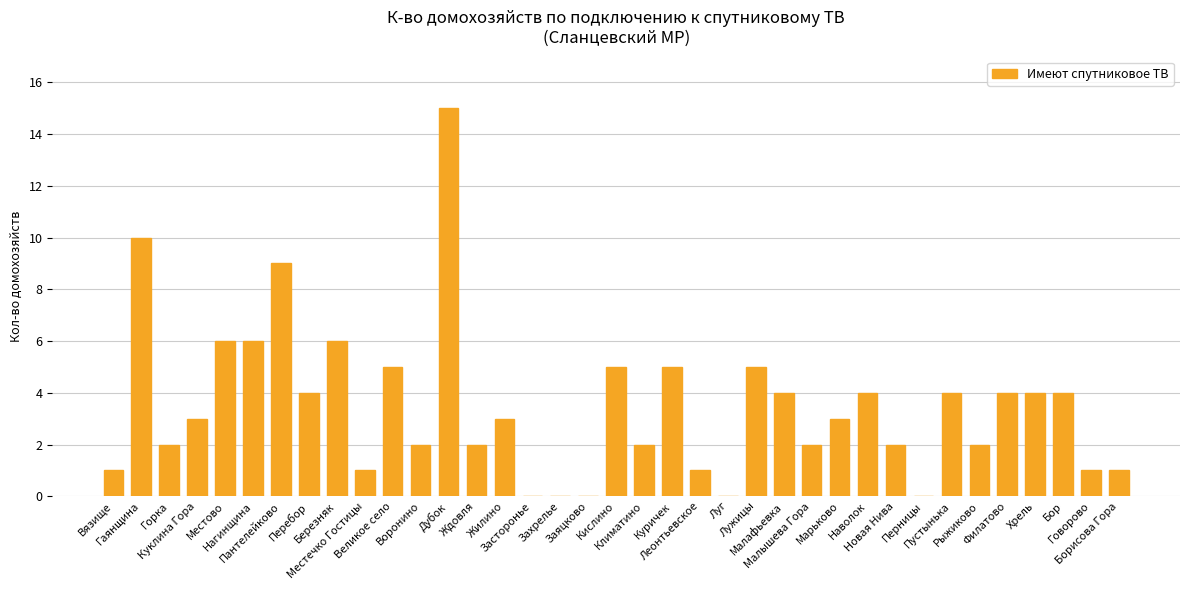

What is the greatest value displayed?

15